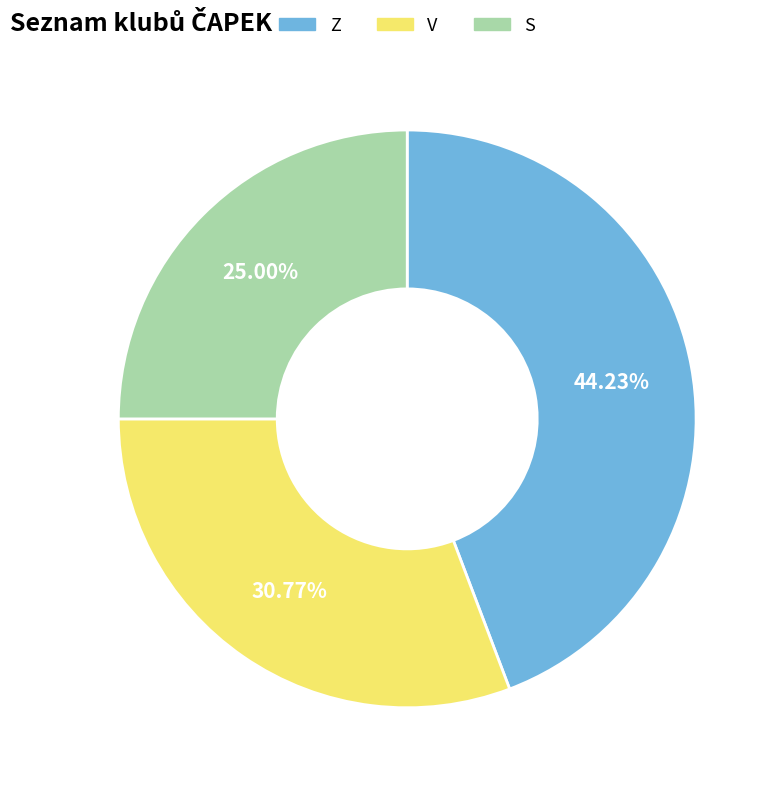

Rank the categories by value from highest to lowest.

Z, V, S